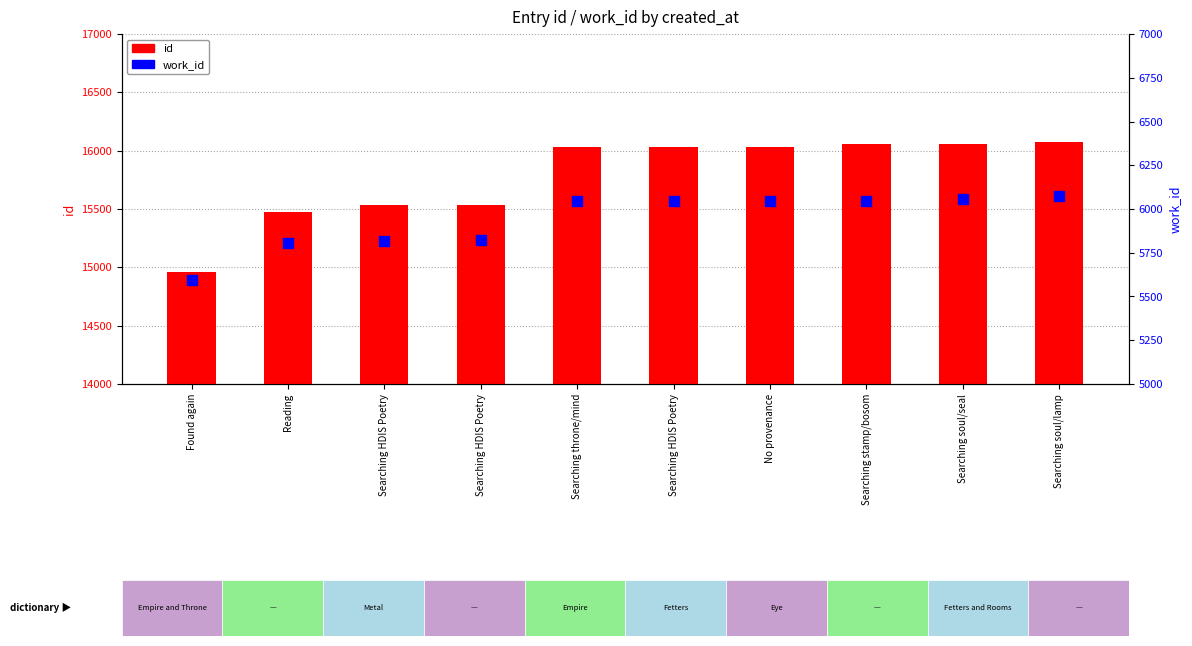

Is the value of work_id at Searching soul/lamp greater than the value of id at No provenance?

No